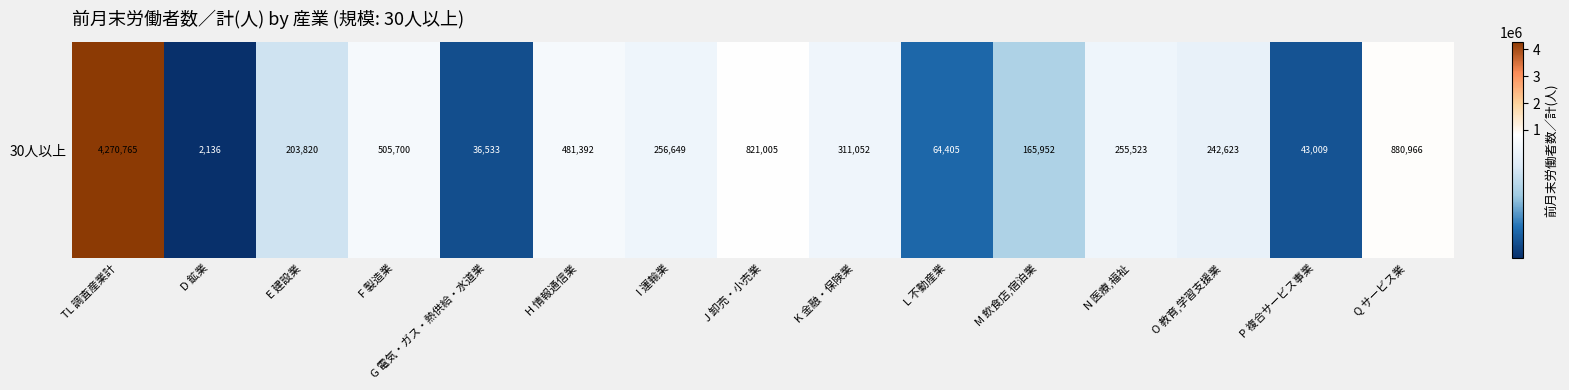

Approximately how many times larger is the value at G 電気・ガス・熱供給・水道業 compared to O 教育,学習支援業?

0.2